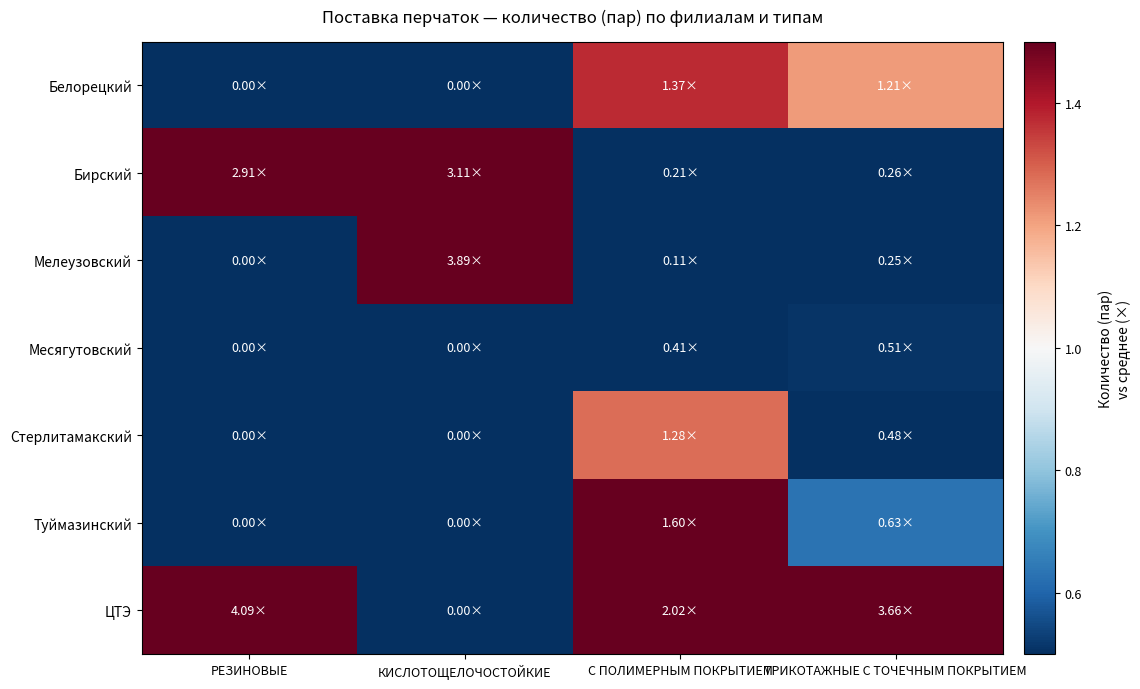

At how many categories does at least one series exceed 1?

4